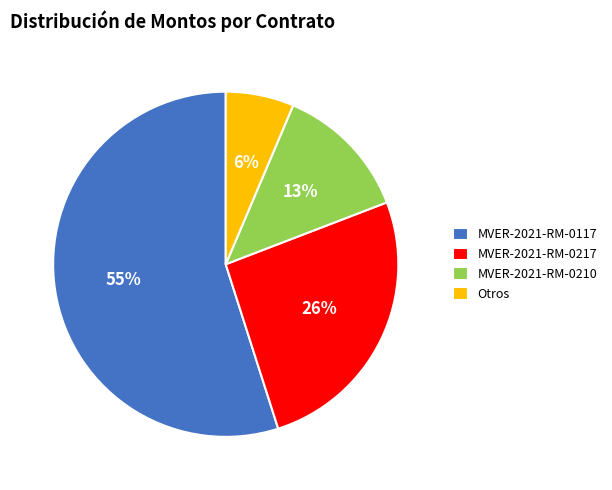

Between MVER-2021-RM-0117 and MVER-2021-RM-0210, which is larger?

MVER-2021-RM-0117